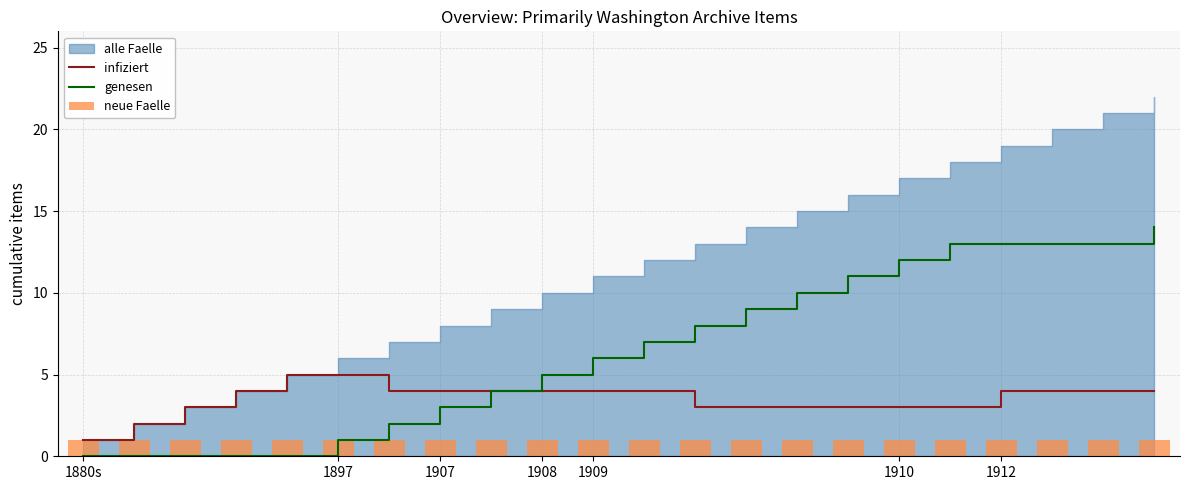

The value of genesen at 1880s is 0. True or false?

True